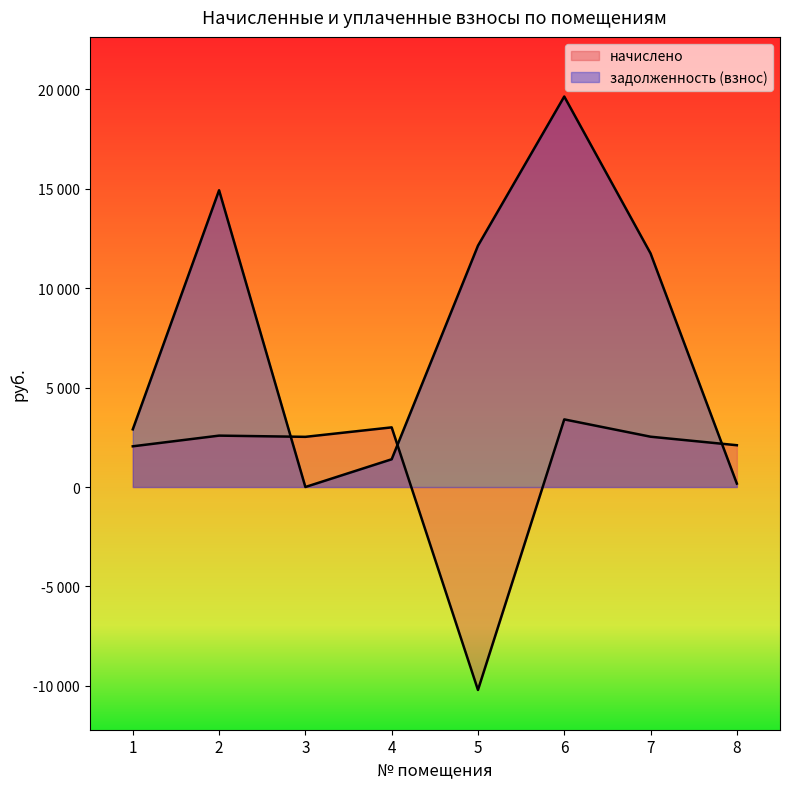

What is the spread (max minus min) of values at 1?

853.3